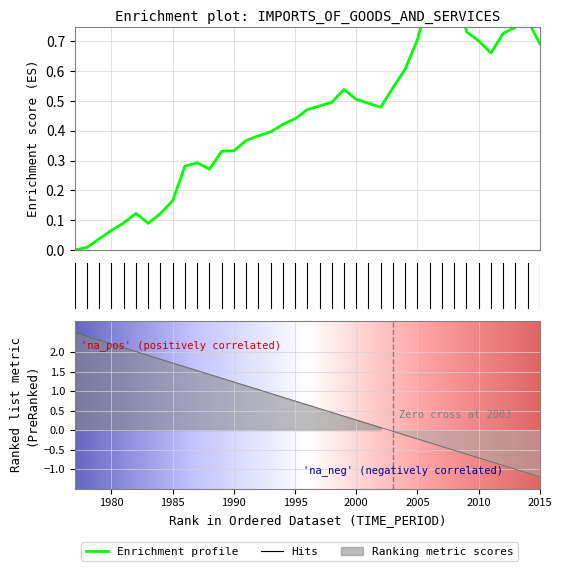

True or false: the data shows 0.2 at 1999.

False